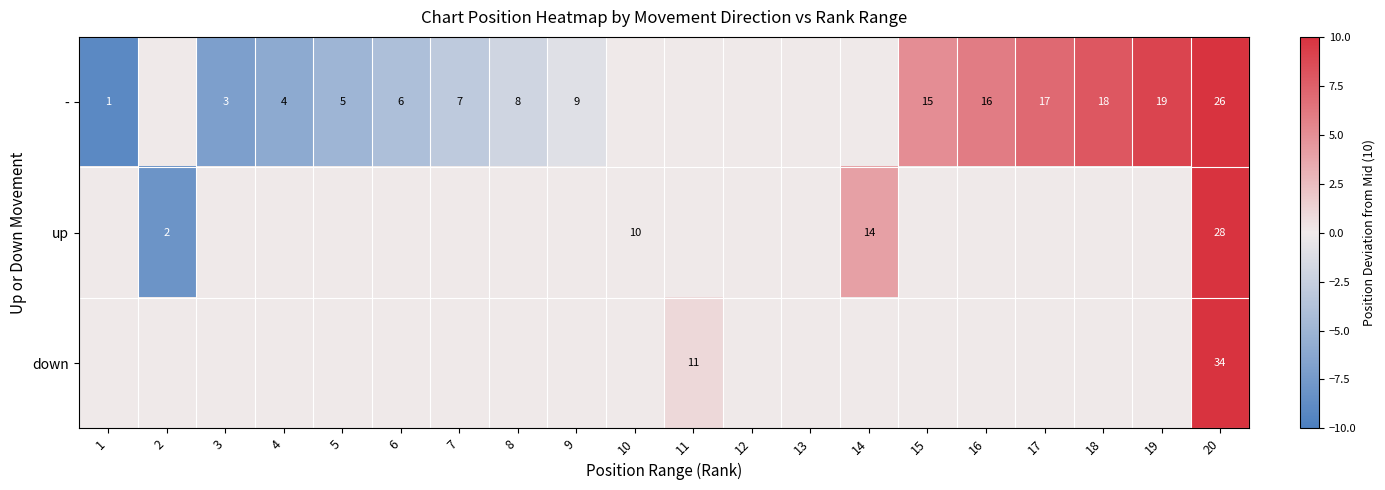

How many distinct data groups are displayed?

3